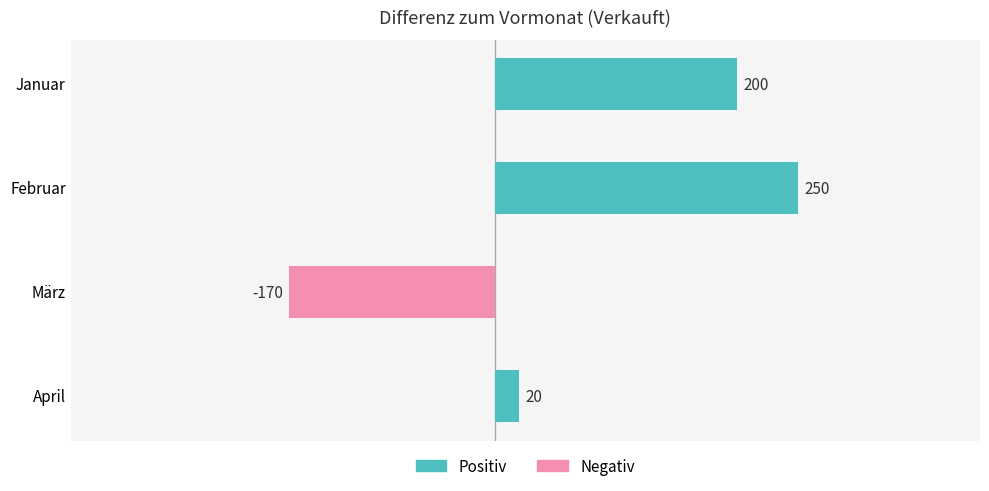

What is the change in value from Februar to April?

-230